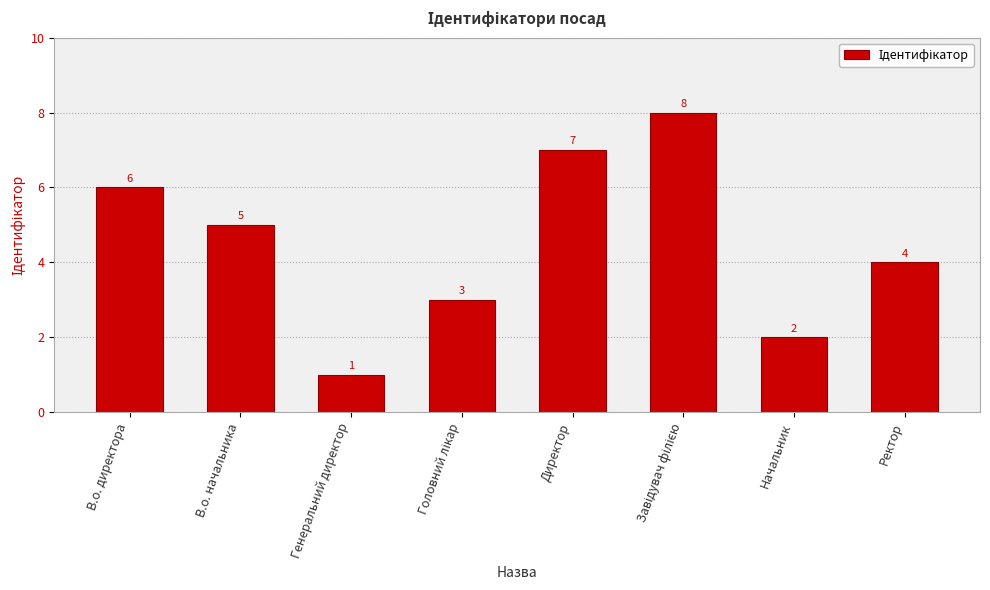

Reading right to left, transcribe all the data shown in this chart.

4	2	8	7	3	1	5	6